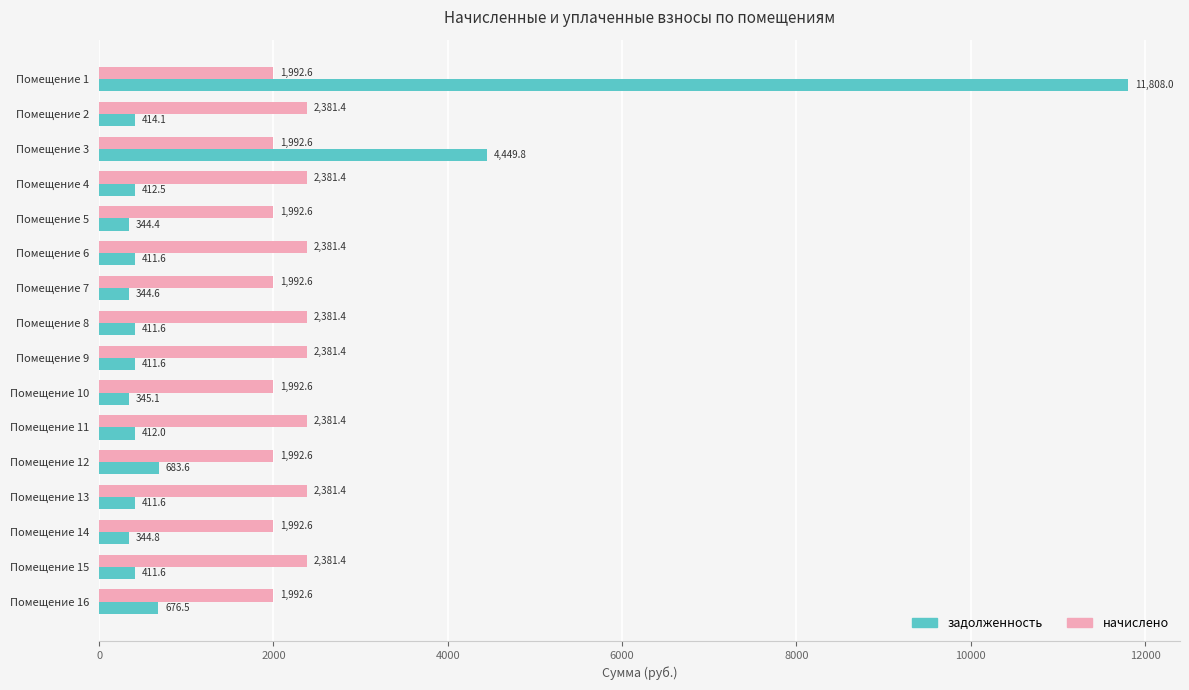

Which category has the highest value across all series?

Помещение 1